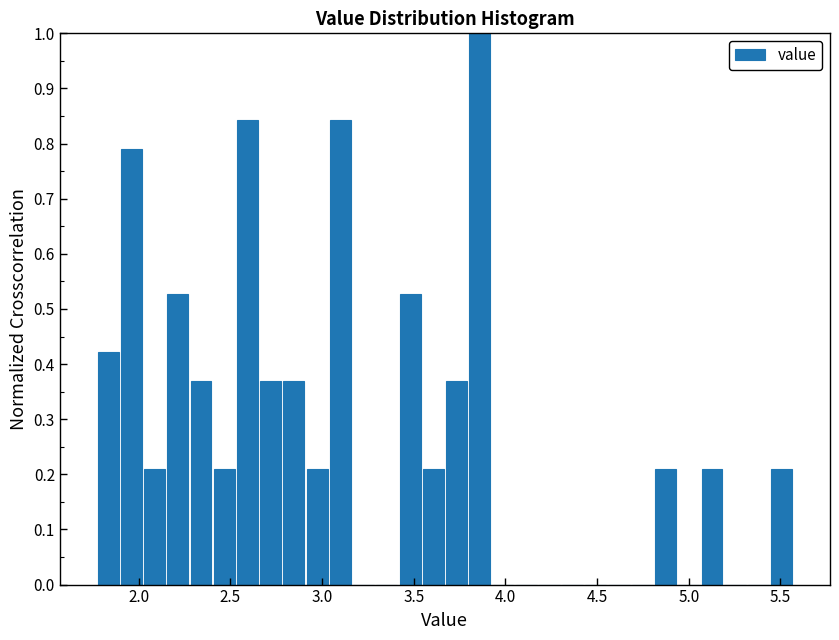

Around what value on the x-axis is the tallest bar? Give the approximate position of its centre, as read against the axis.

3.85